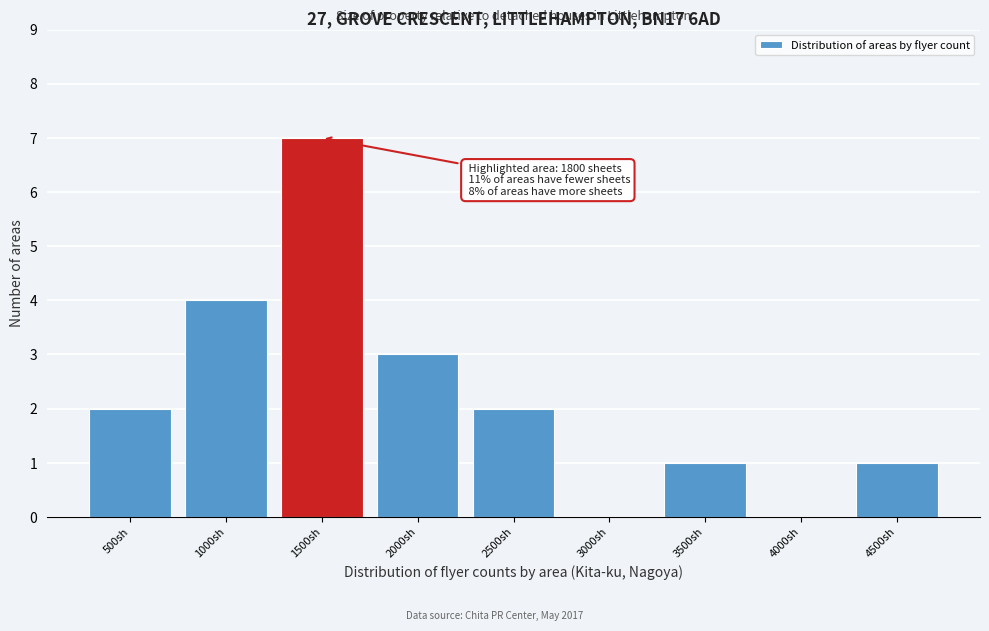

Reading left to right, transcribe all the data shown in this chart.

500sh=2	1000sh=4	1500sh=7	2000sh=3	2500sh=2	3000sh=0	3500sh=1	4000sh=0	4500sh=1